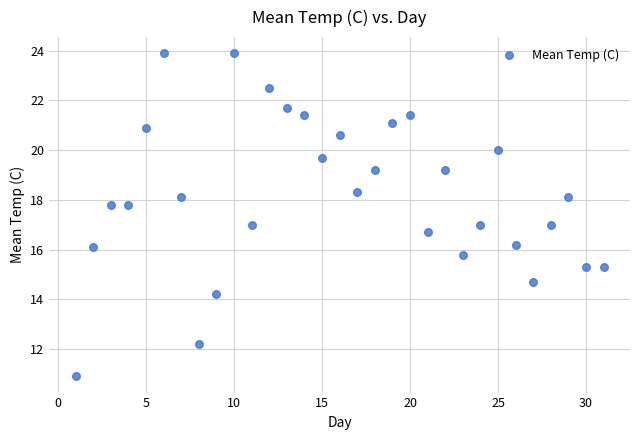

What is the range of X values (max minus min)?

30.0